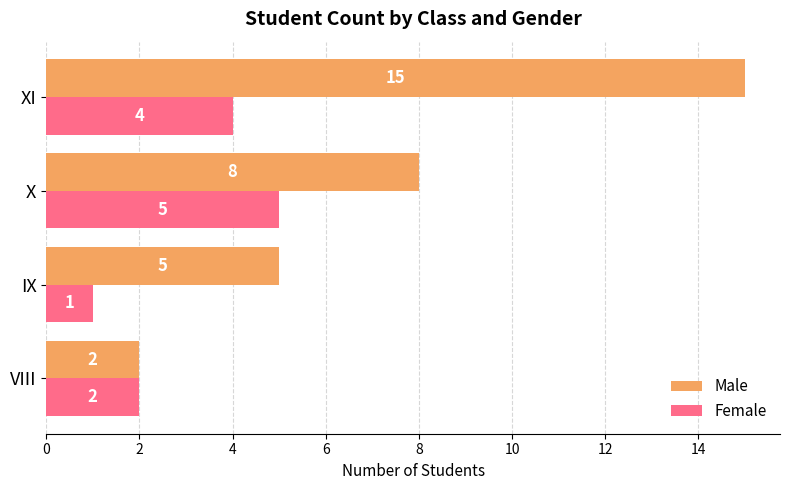

List the series in order of their peak value, lowest first.

Female, Male